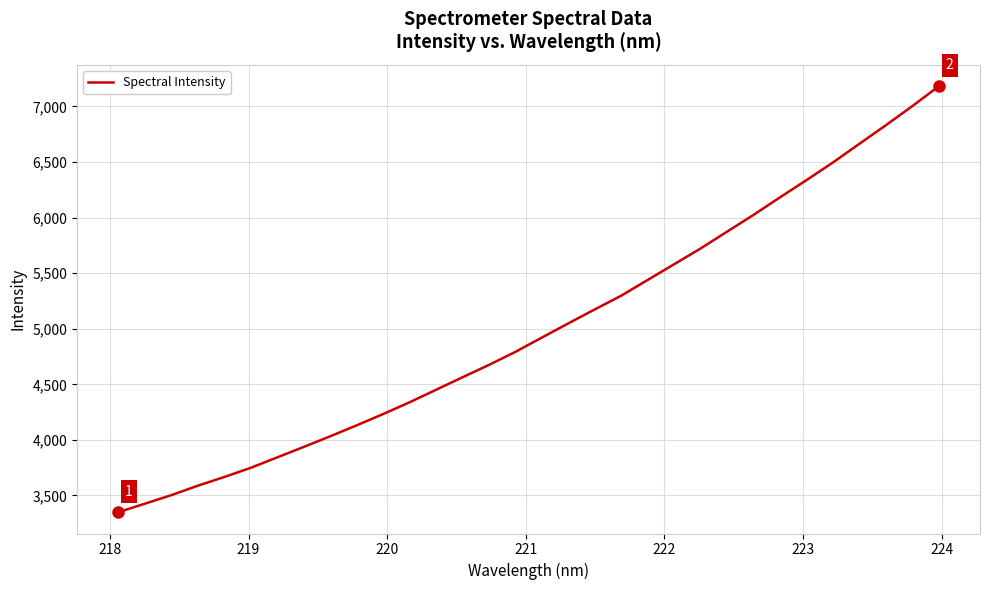

What is the minimum value shown in the chart?

3349.7